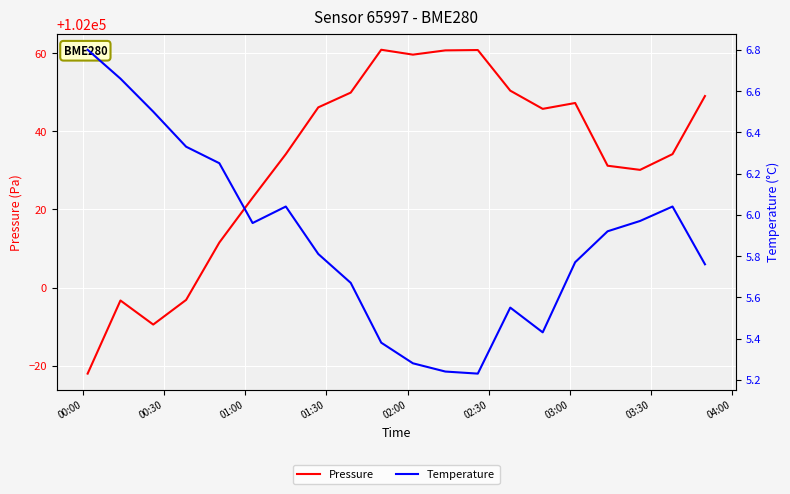

What is the difference between the second highest and minimum values in the Temperature series?

1.4